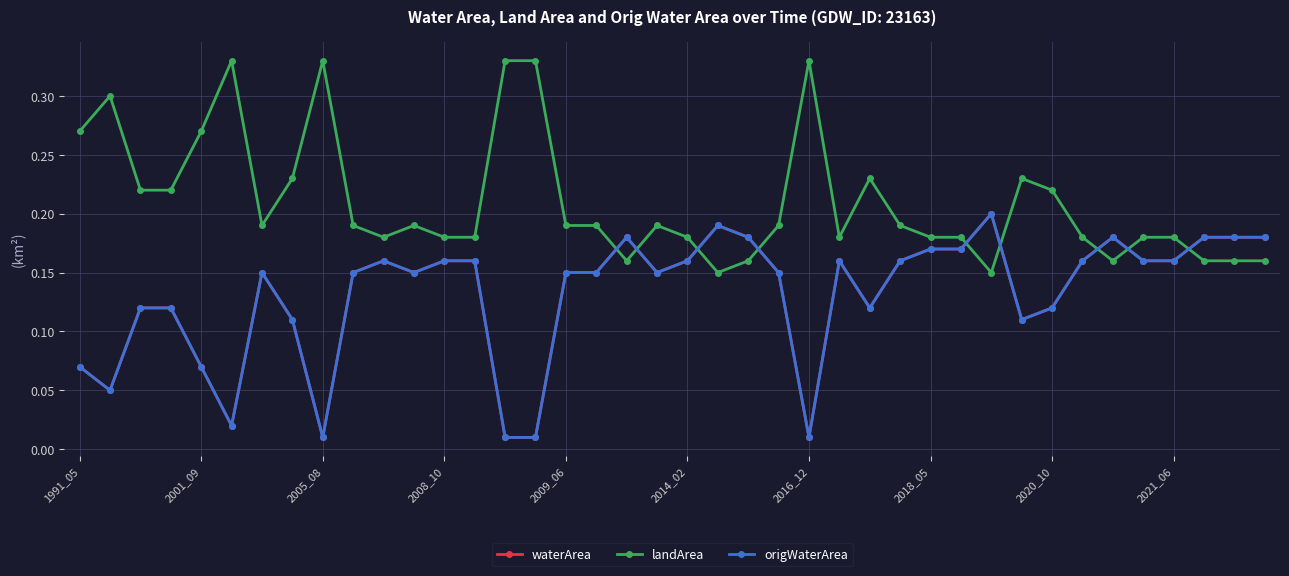

Is this an area chart (filled region under the line)?

No